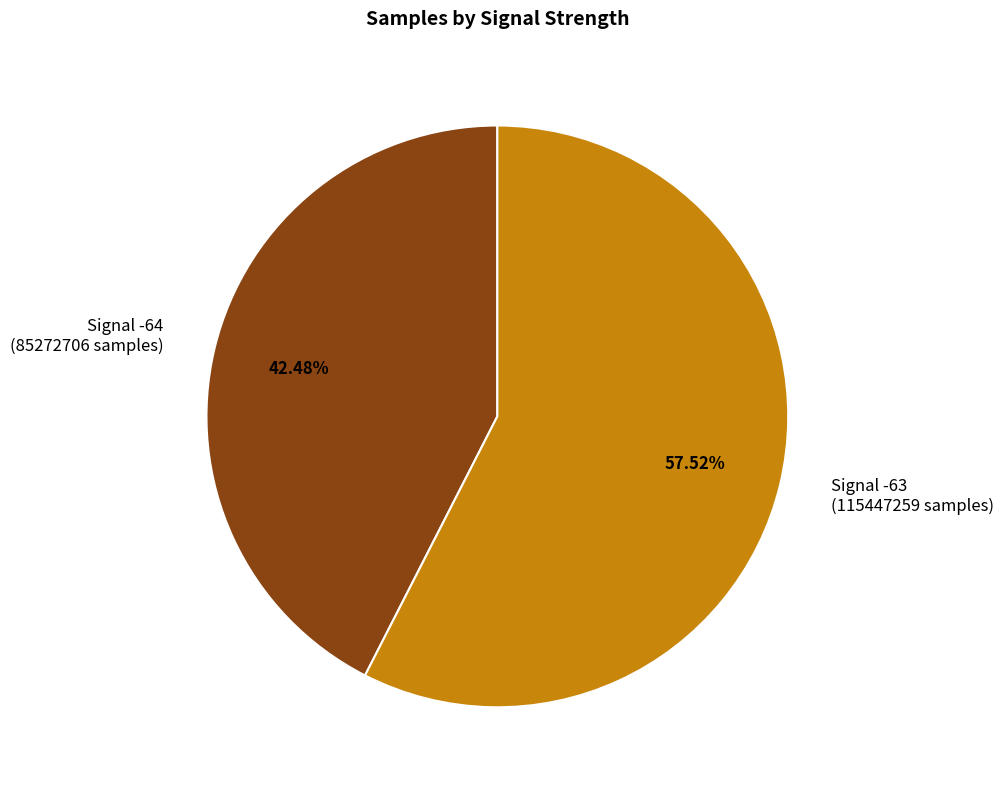

Is there a majority slice in this chart?

Yes